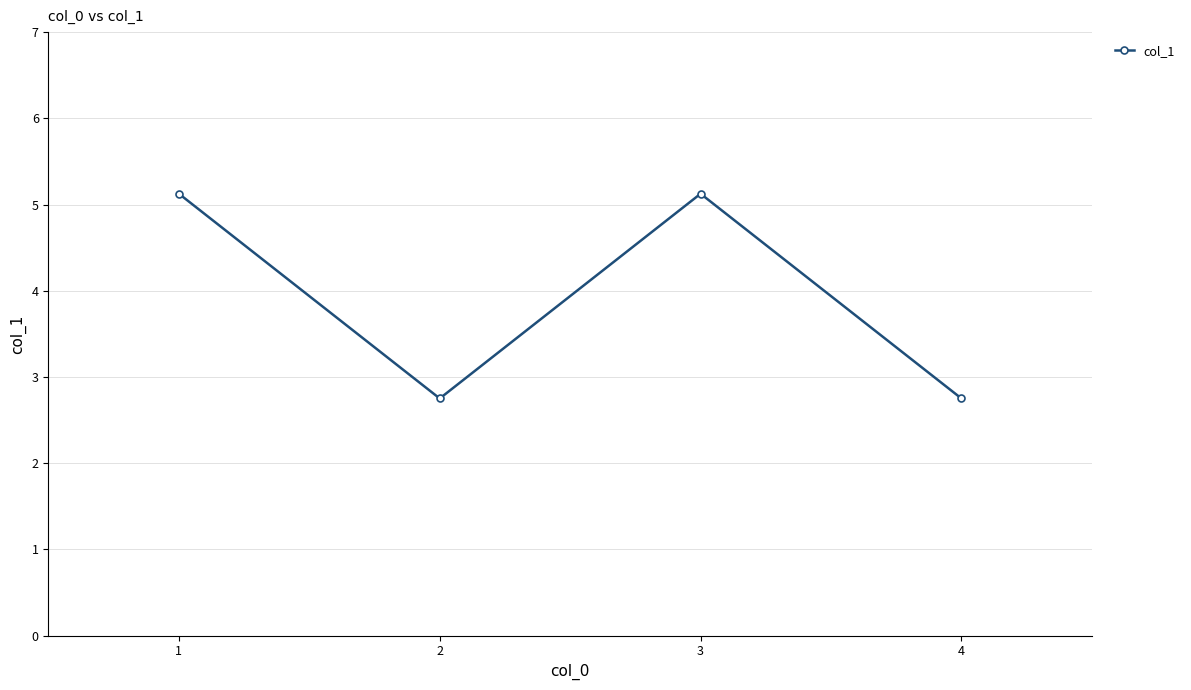

How many interior local peaks (higher than both neighbors) does the data have?

1